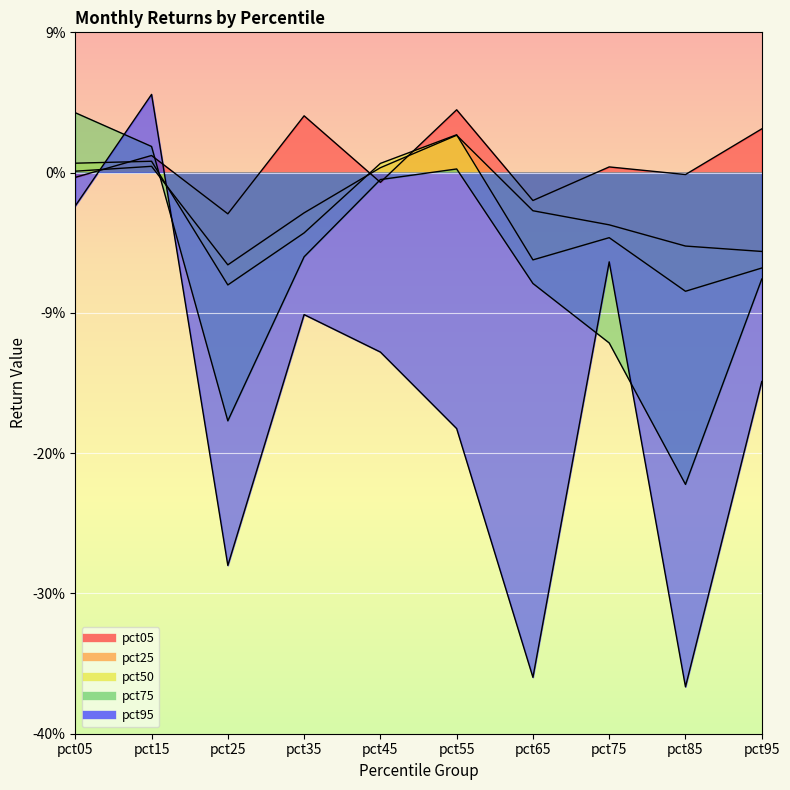

True or false: pct05 has more than 0 interior local peaks.

True